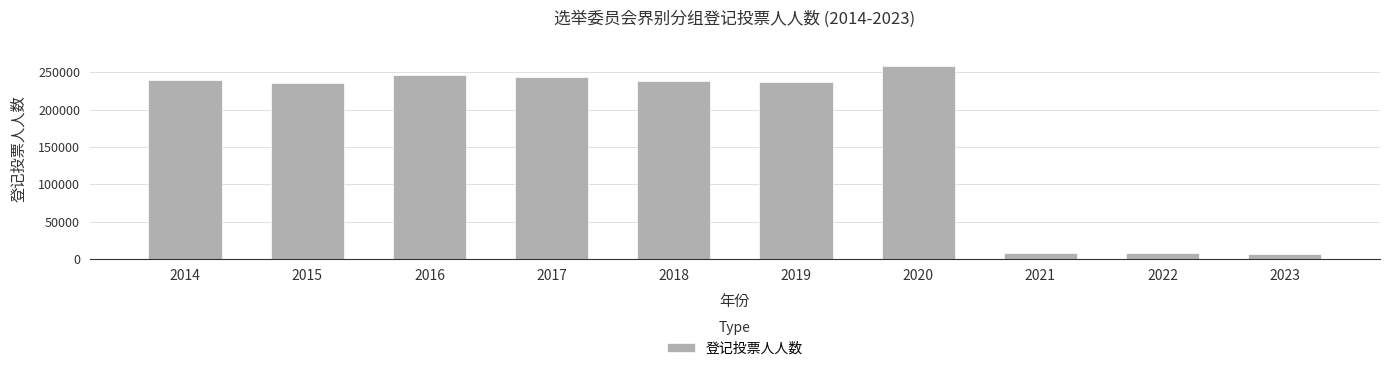

The value at 2023 is 7595. True or false?

True